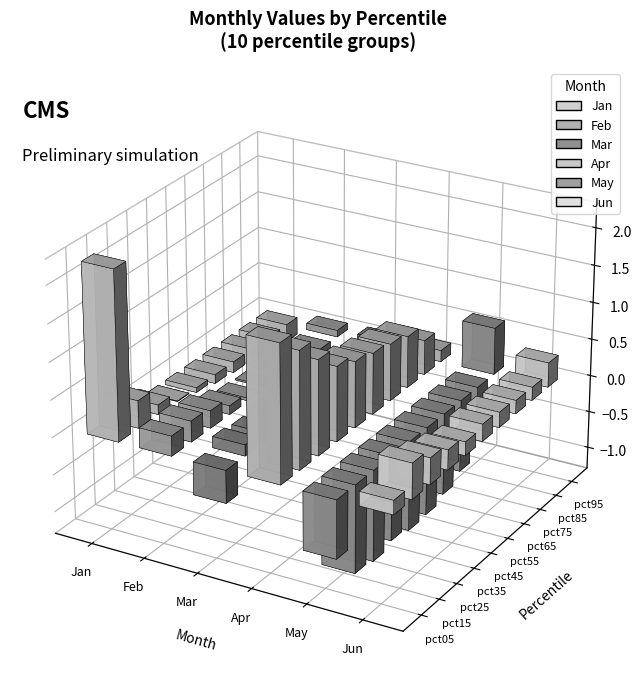

What are all the series names shown in the legend?

Jan, Feb, Mar, Apr, May, Jun